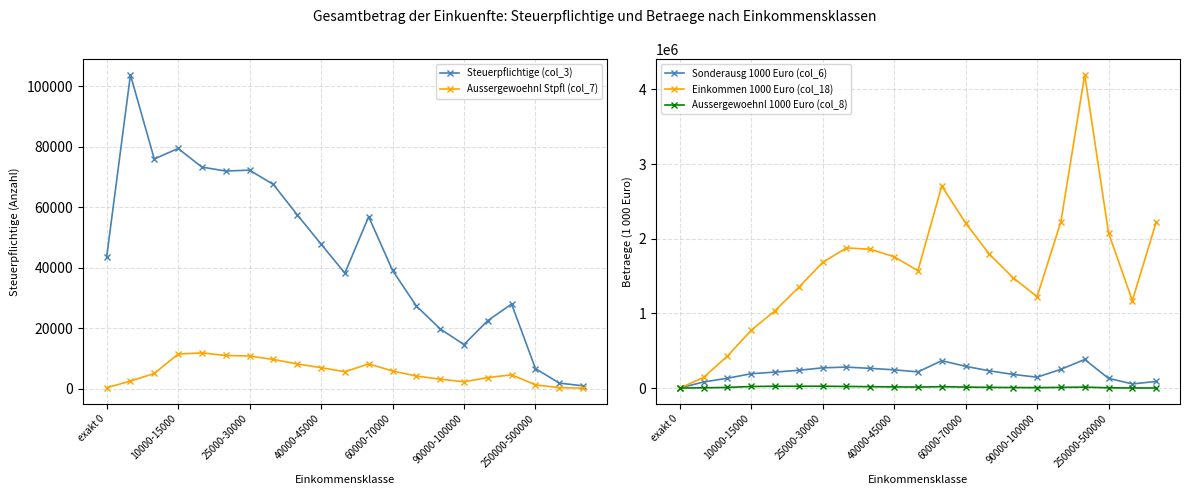

Which series has the largest total across all categories?

Einkommen 1000 Euro (col_18)